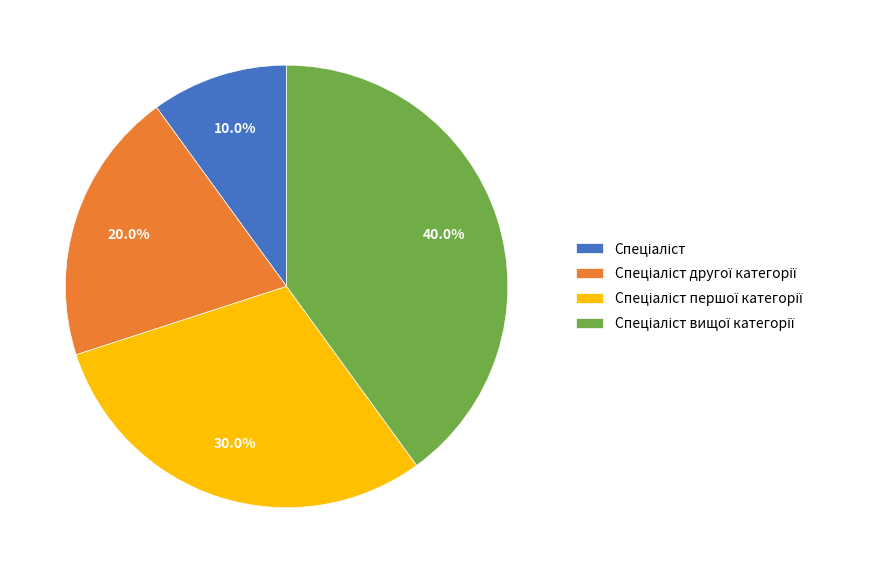

Is there any slice that represents more than half of the pie?

No